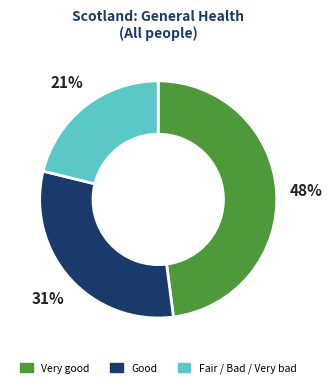

Is there a majority slice in this chart?

No